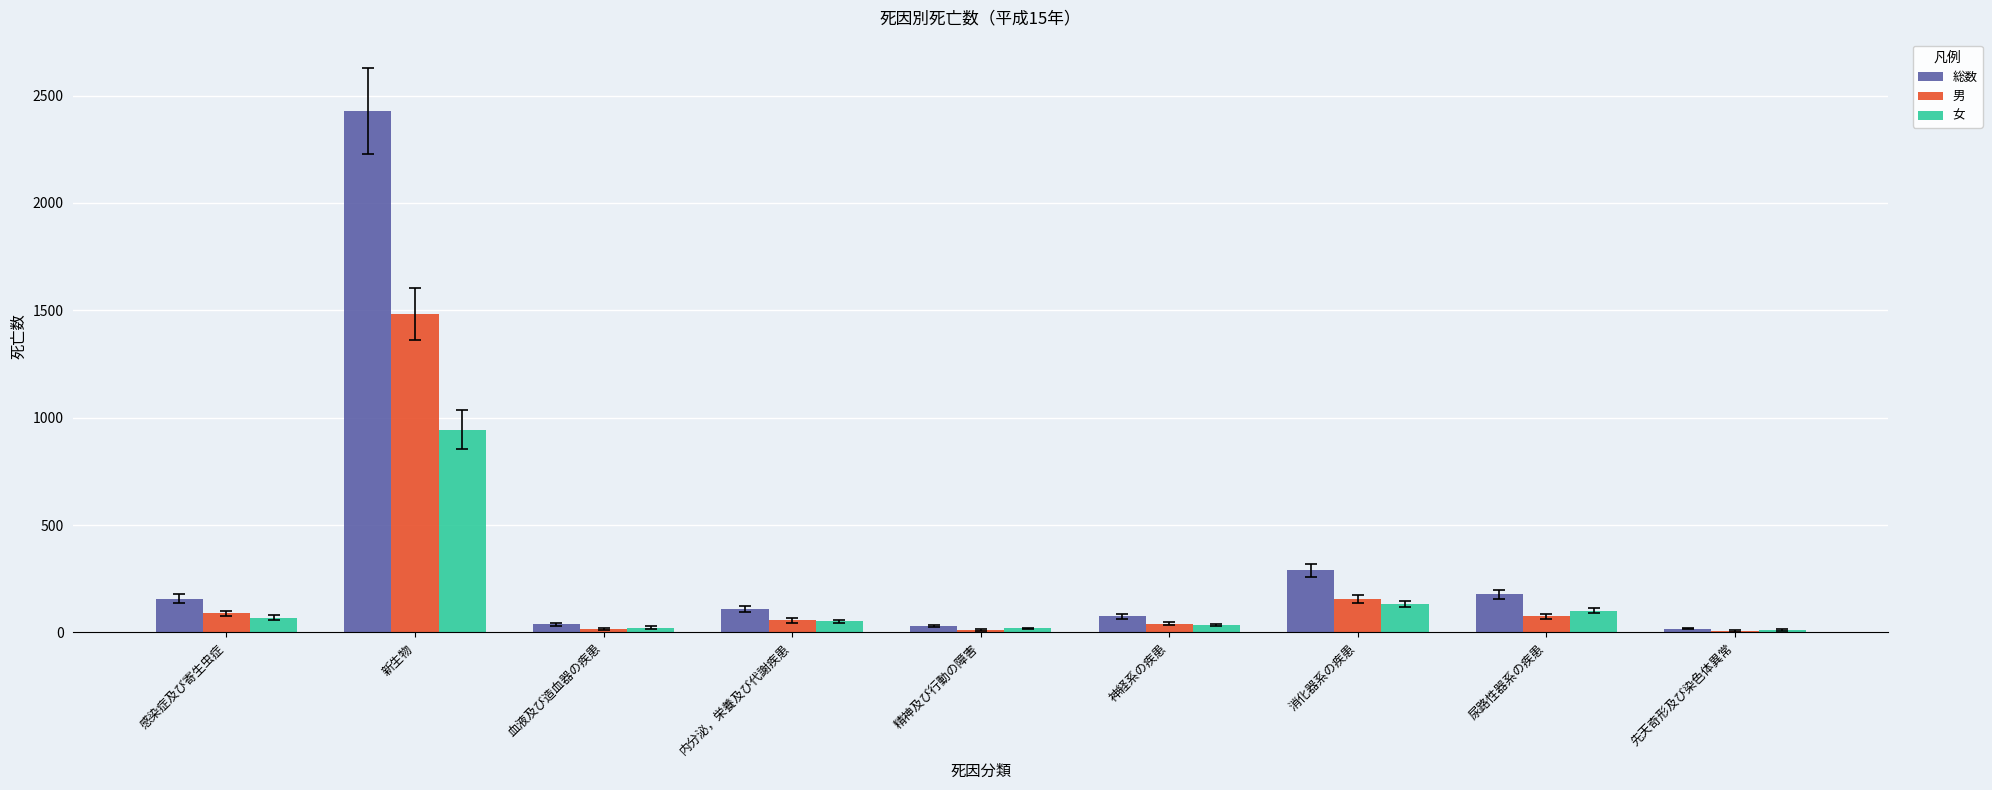

What is the sum of all 男 values?

1937